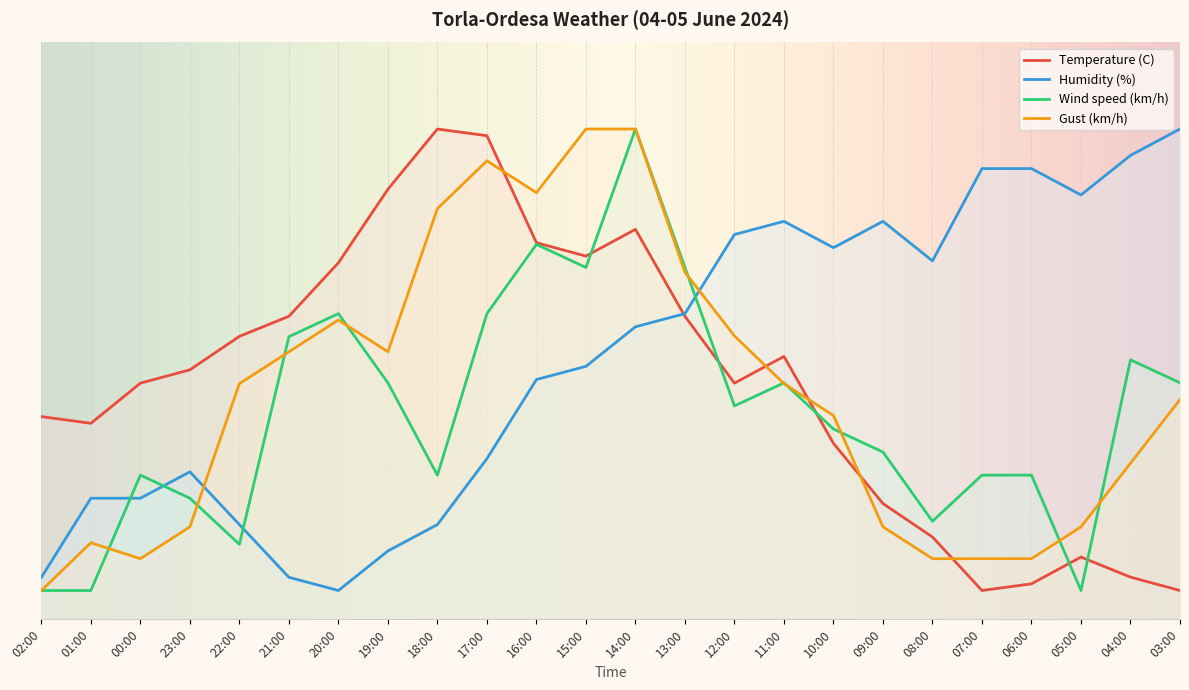

Where do Temperature (C) and Wind speed (km/h) first cross each other?

15:00 and 14:00